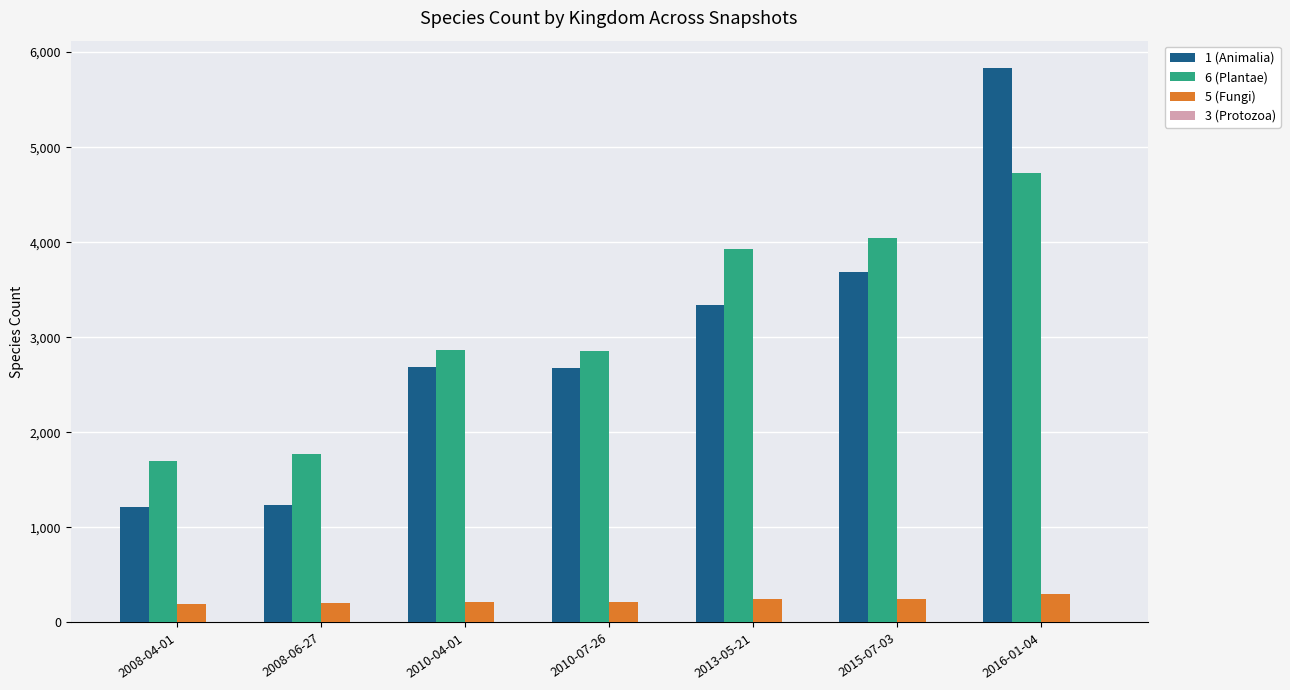

How many series are shown in this chart?

4